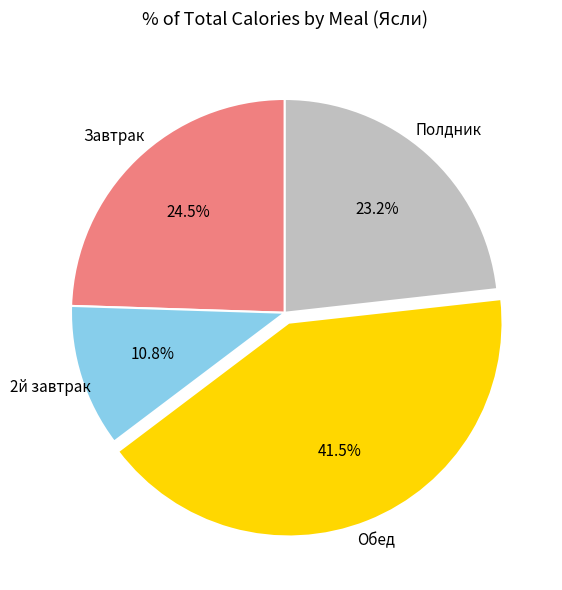

Is there a majority slice in this chart?

No